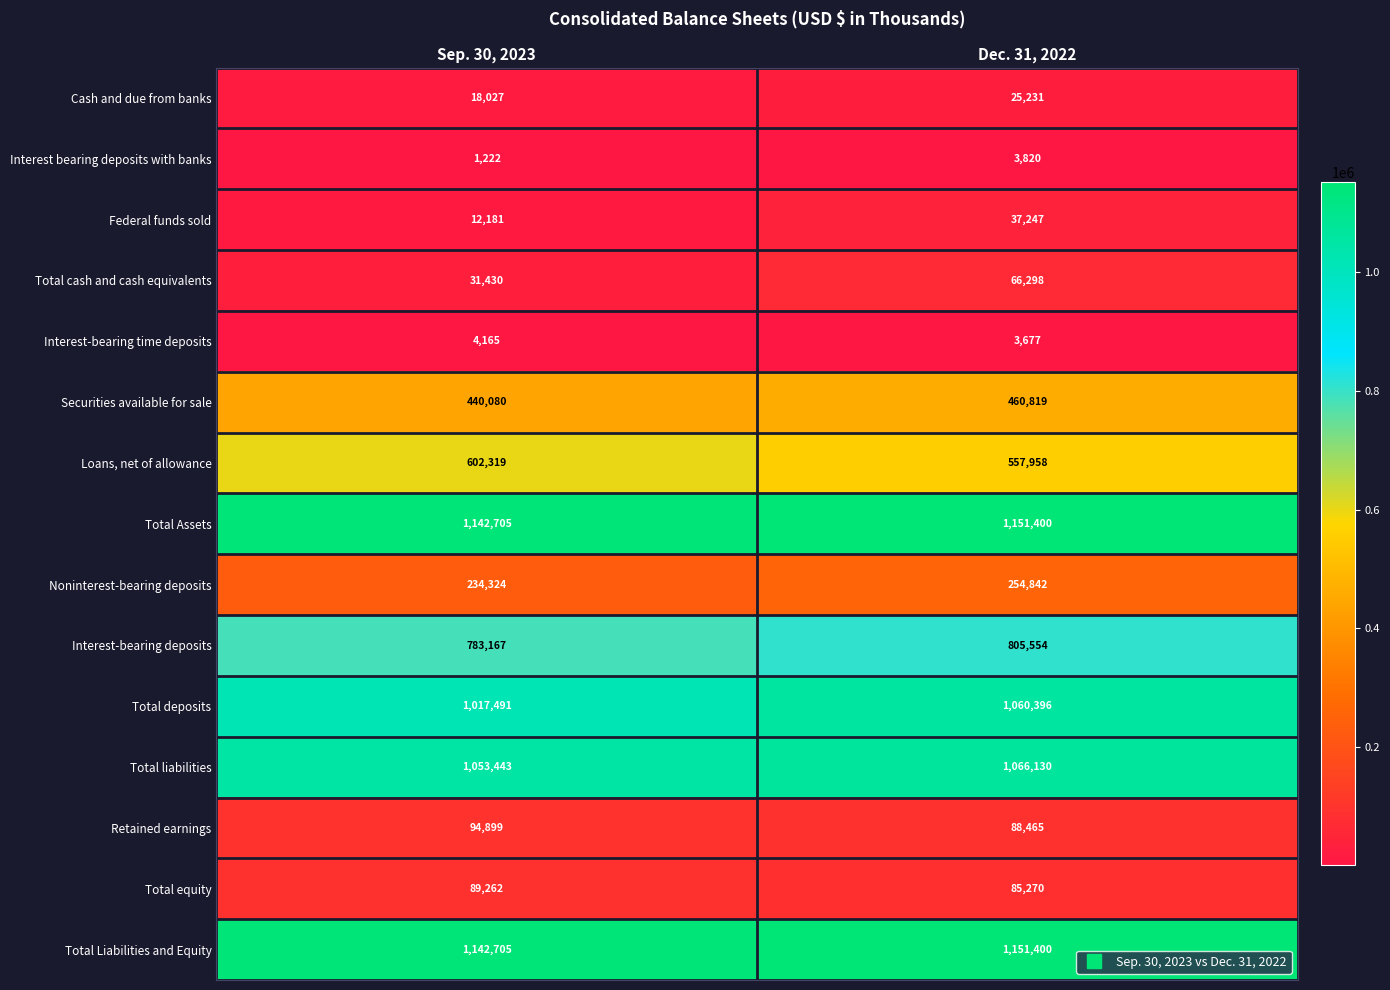

What is the total value across all series at Dec. 31, 2022?

6818507